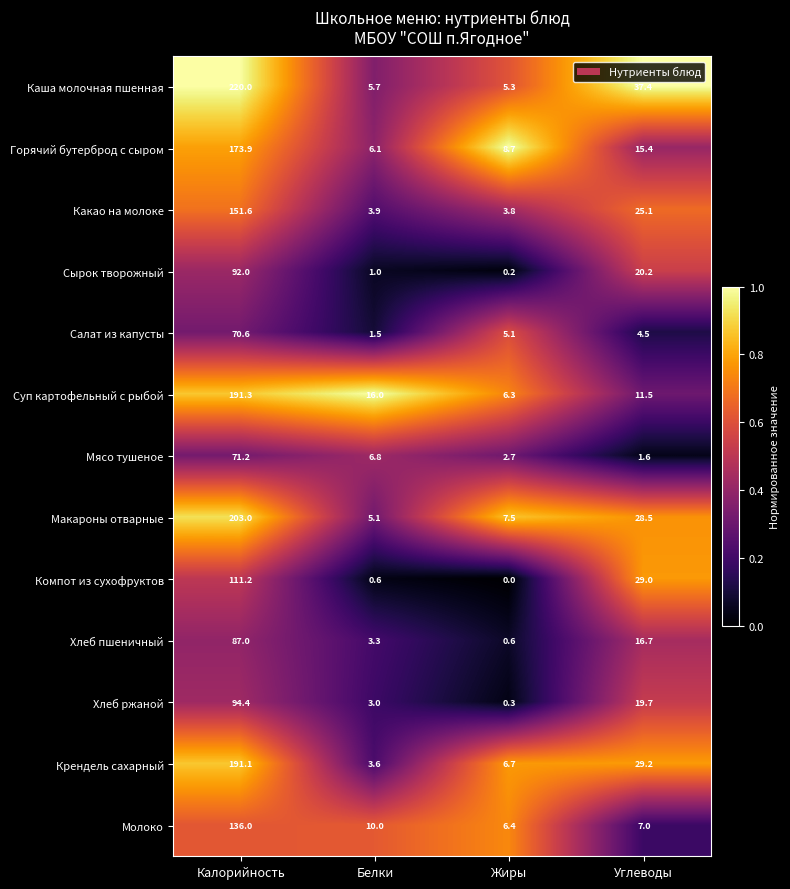

What is the difference between the second highest and minimum values in the Компот из сухофруктов series?

29.0